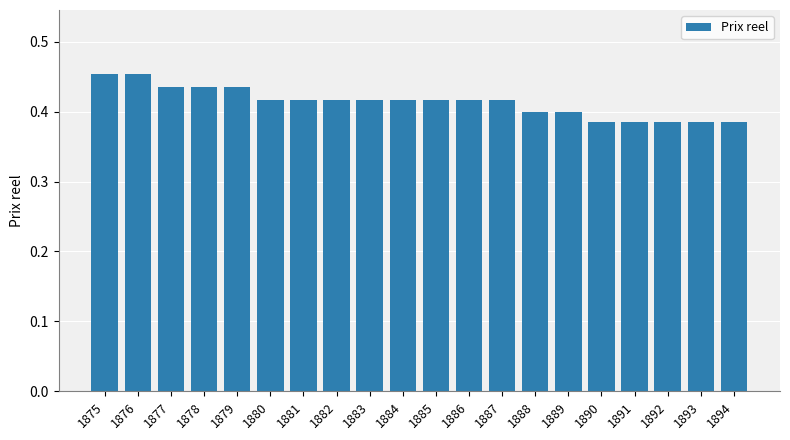

The chart shows a value of 0.4 at 1878. True or false?

True